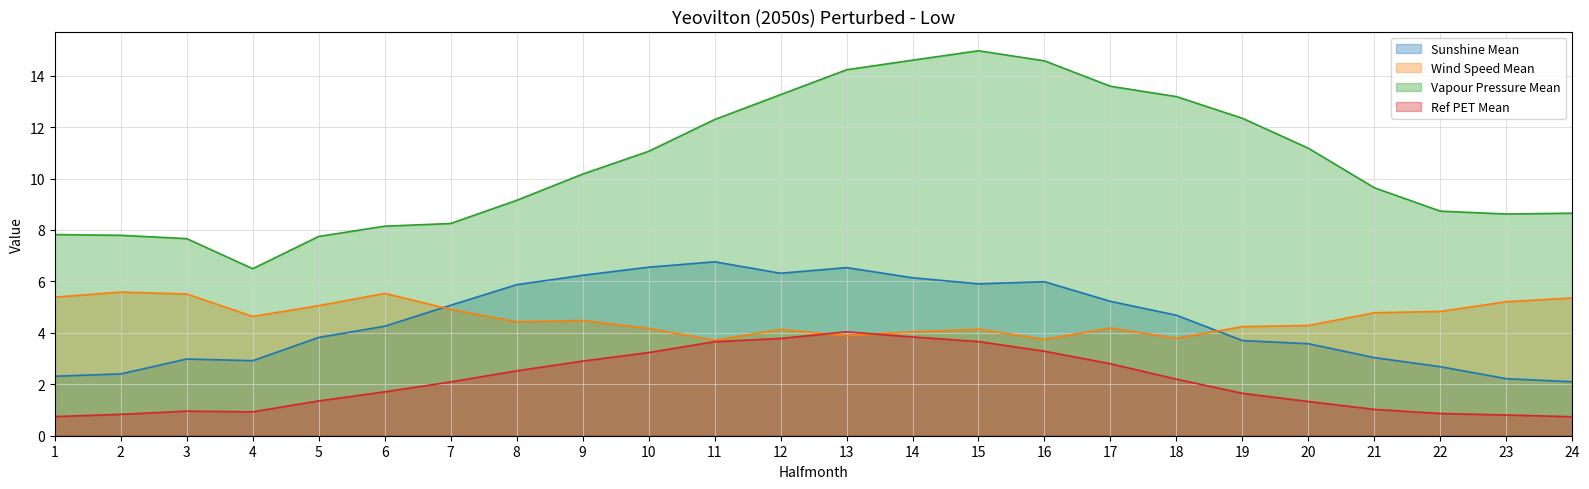

True or false: Sunshine Mean has more than 1 points higher than both neighbors.

True